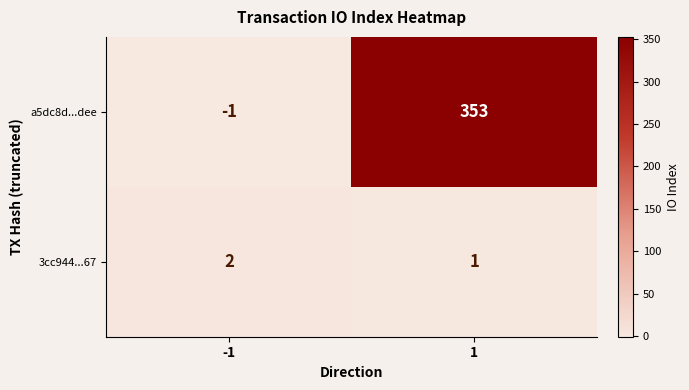

What is the spread (max minus min) of values at 1?

352